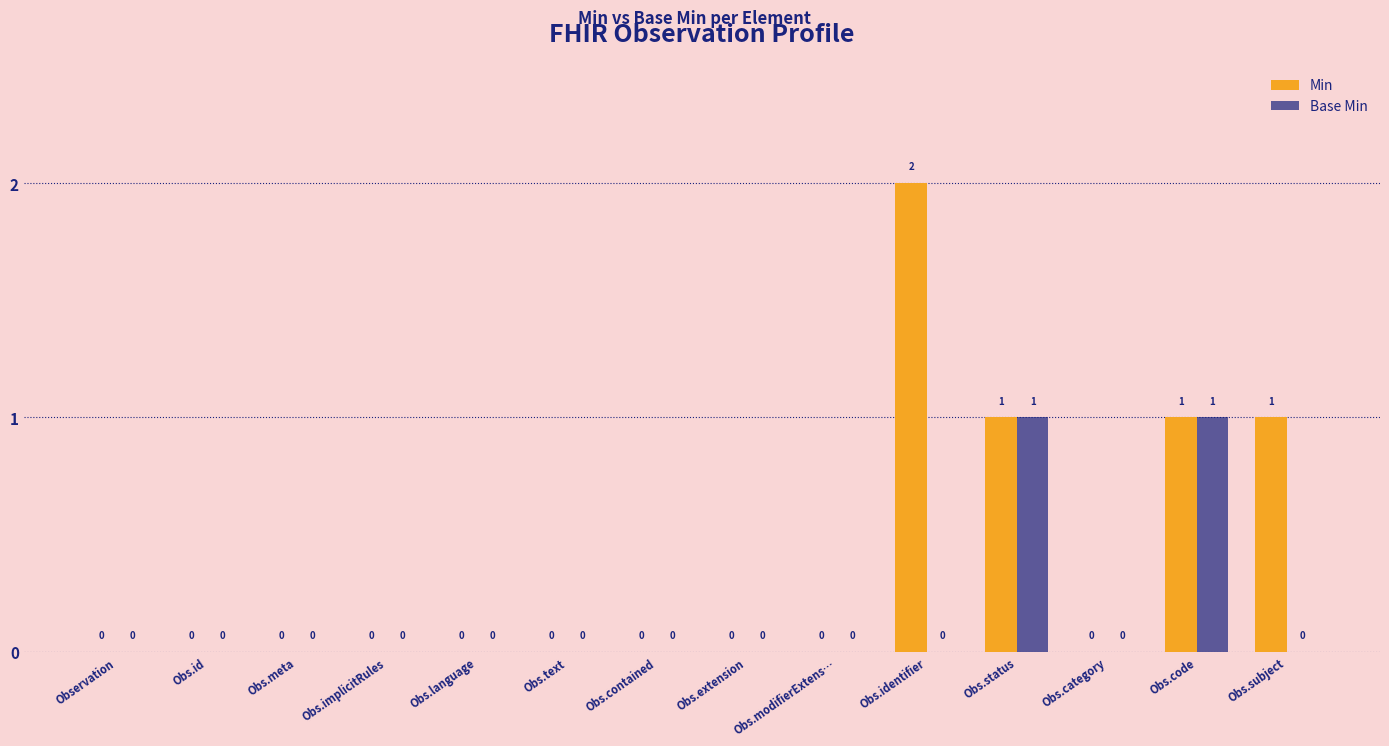

Which series has the largest total across all categories?

Min